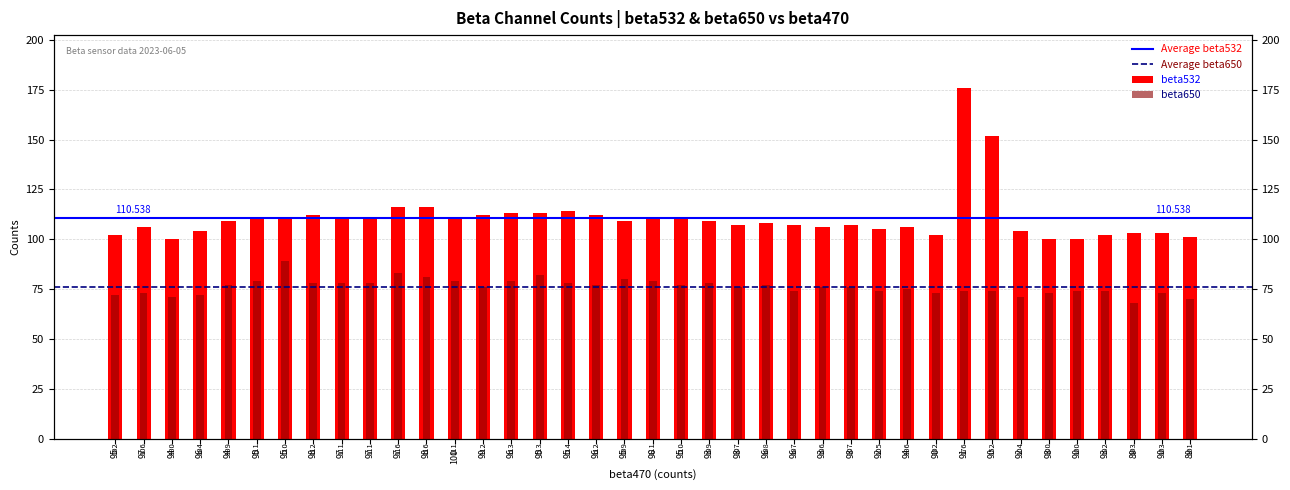

Reading left to right, list all the values displayed in this chart.

beta532: 102	106	100	104	109	111	110	112	111	111	116	116	111	112	113	113	114	112	109	111	110	109	107	108	107	106	107	105	106	102	176	152	104	100	100	102	103	103	101
beta650: 72	73	71	72	77	79	89	78	78	78	83	81	79	76	79	82	78	77	80	79	77	78	76	77	74	76	76	74	75	73	74	74	71	73	74	74	68	73	70